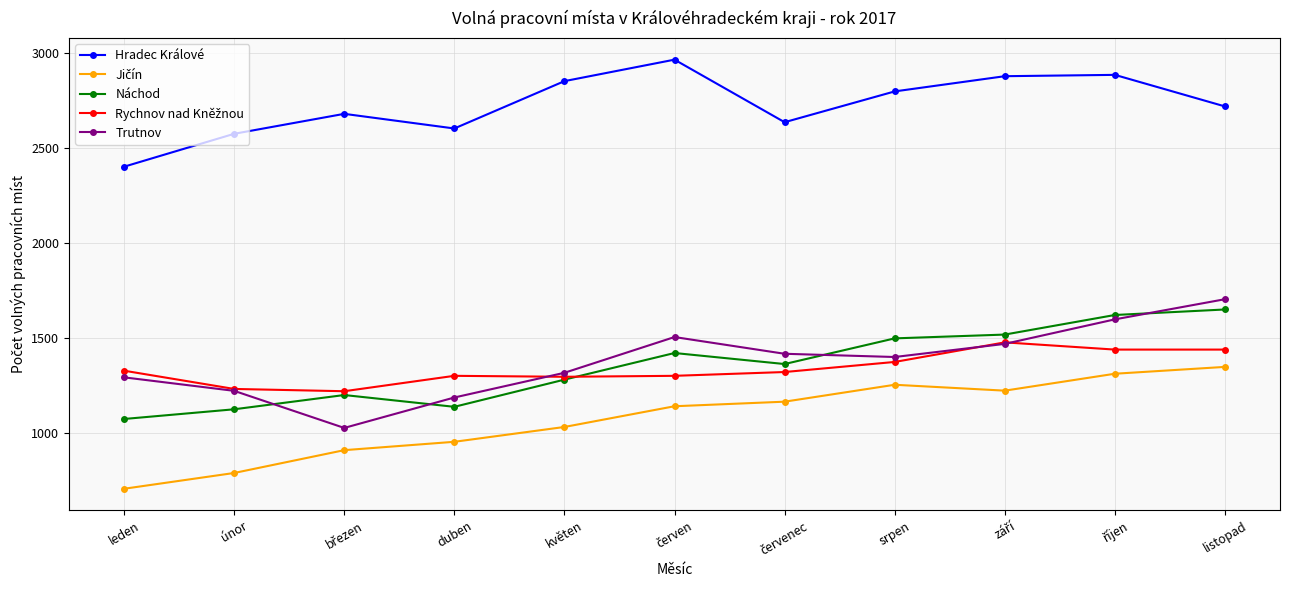

Which series has the largest range (max minus min)?

Trutnov